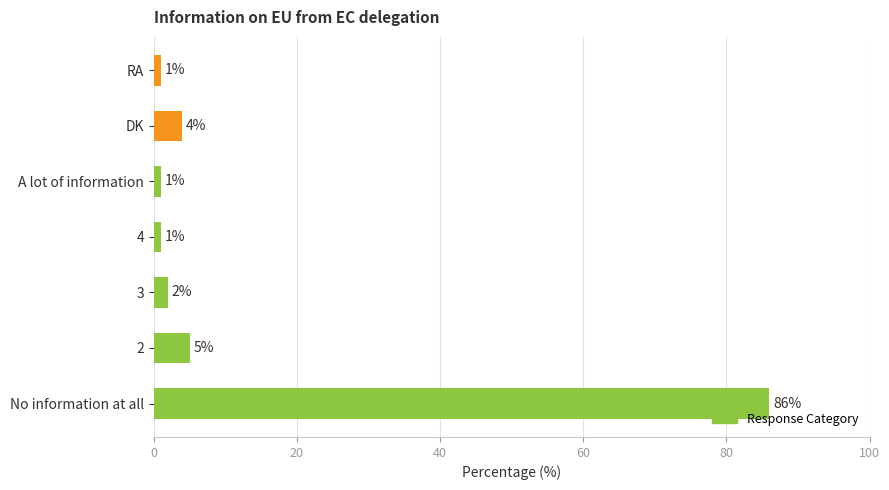

What is the difference between the maximum and minimum values?

85